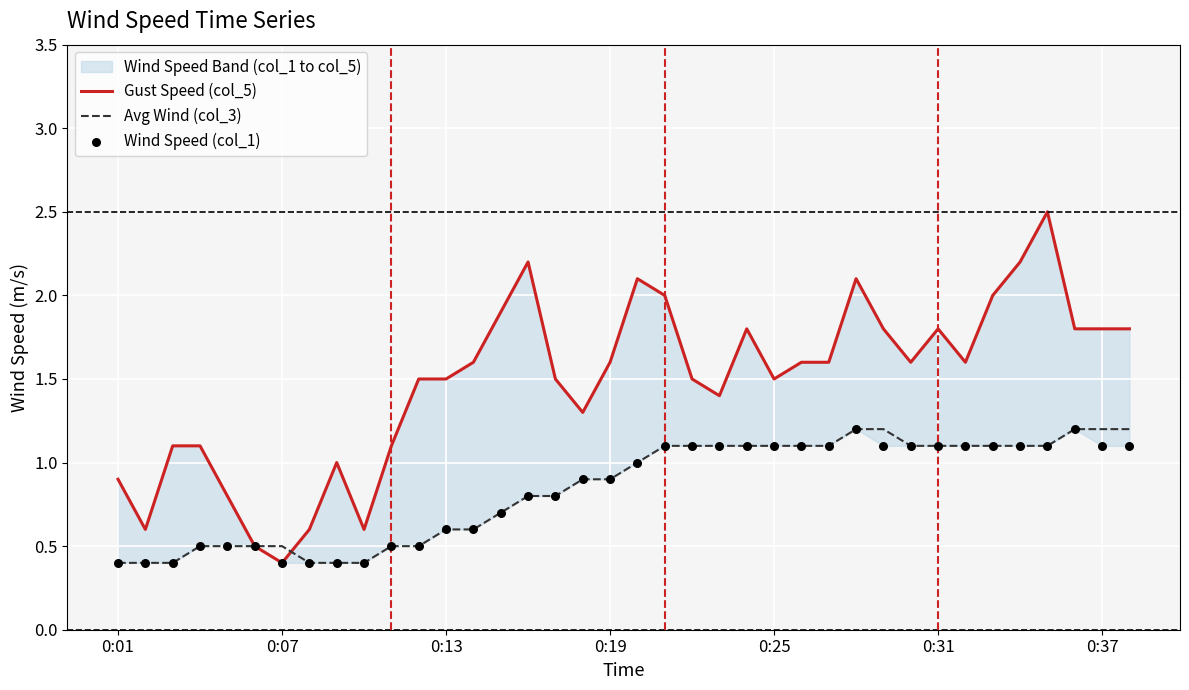

Which series reaches the minimum Y coordinate?

Gust Speed (col_5)